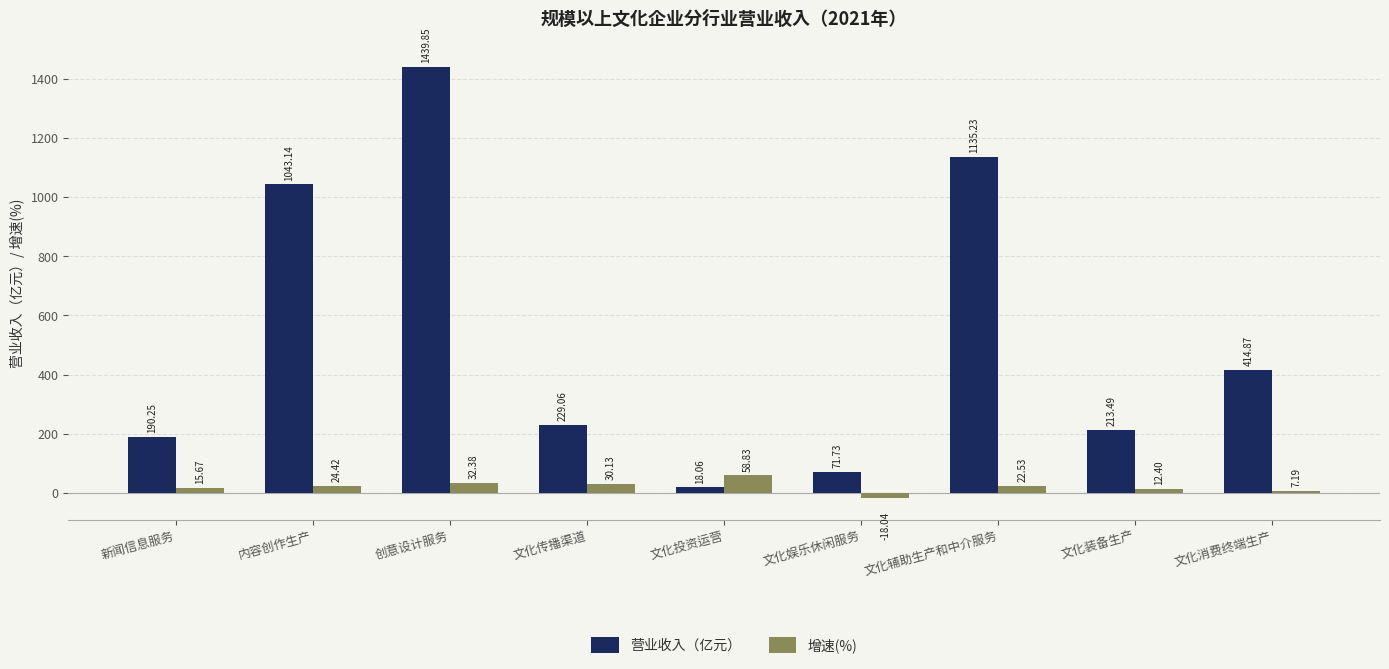

What is the difference between the highest and lowest values at 创意设计服务?

1407.5